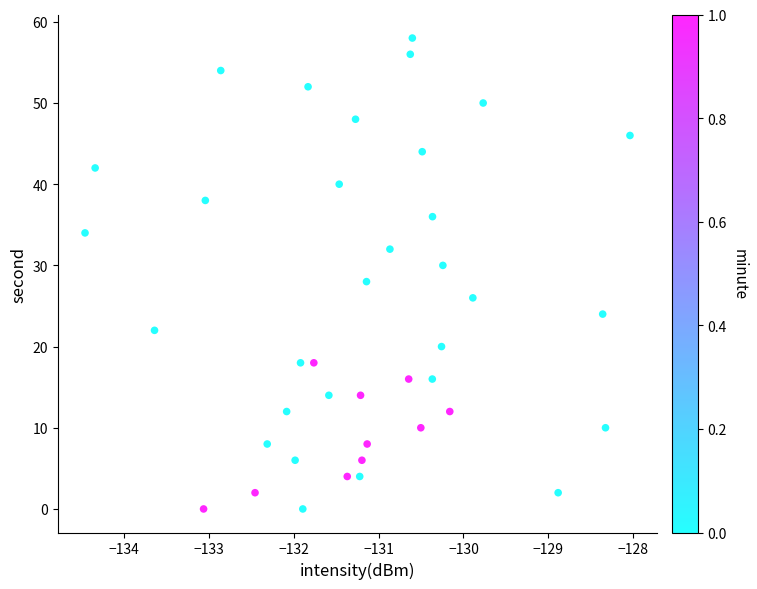

What is the range of Y values (max minus min)?

58